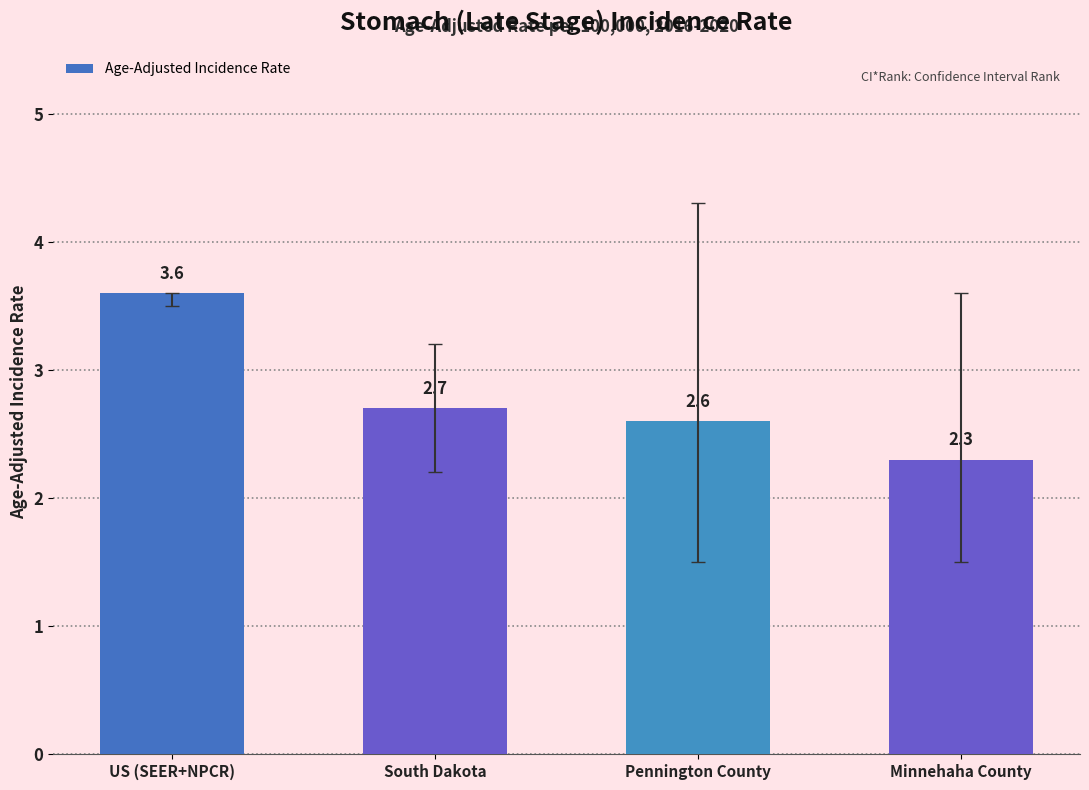

Count the values in the range 2 to 3.

3